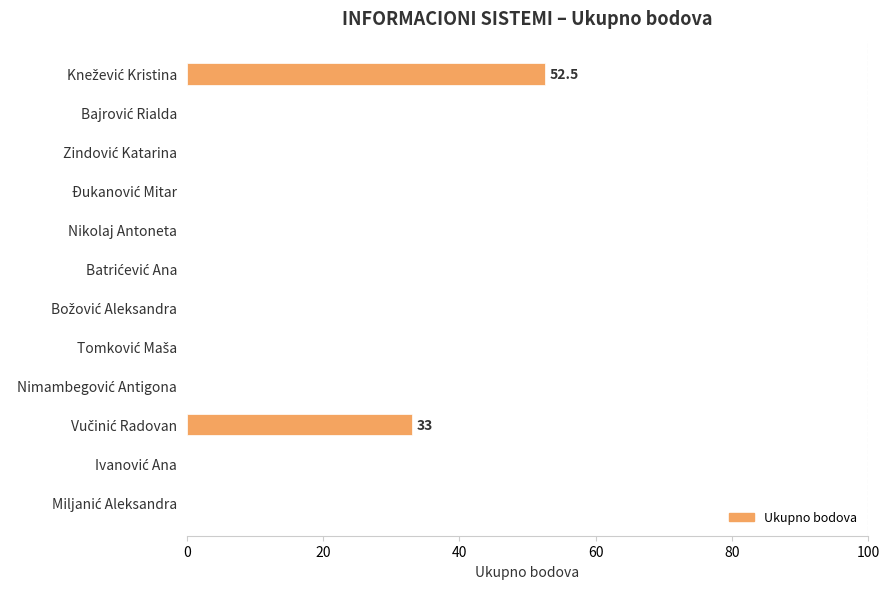

What is the maximum value shown in the chart?

52.5